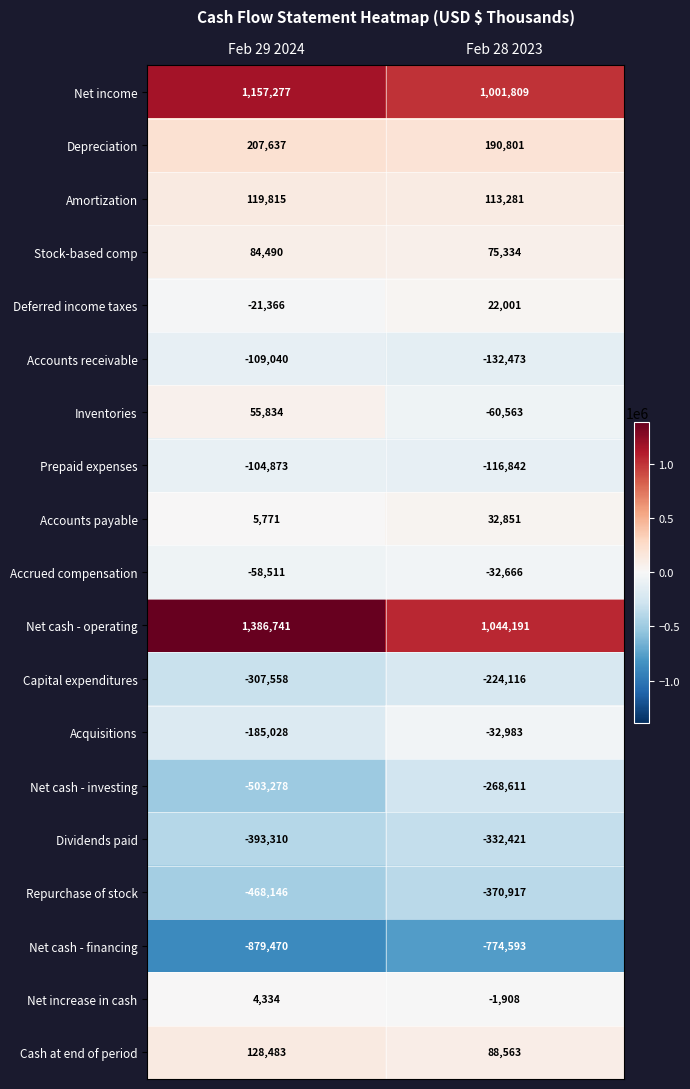

Read the Net income value at Feb 29 2024, to the nearest 50.

1157300